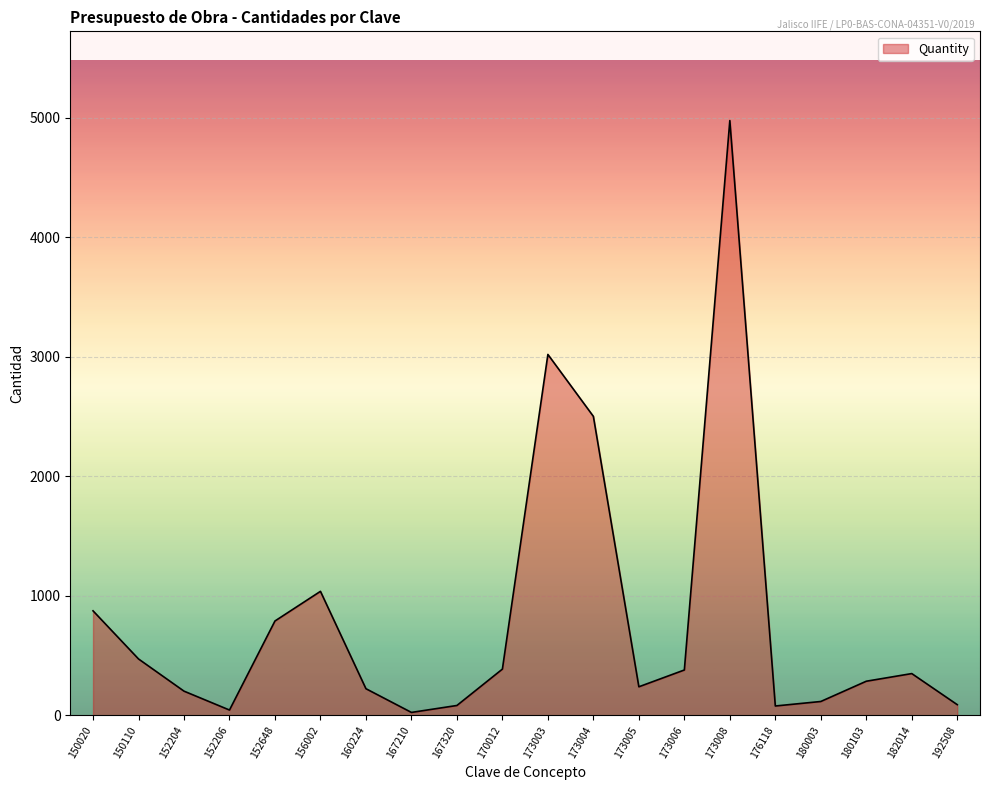

What is the sum of the values at 152648 and 173006?

1170.0